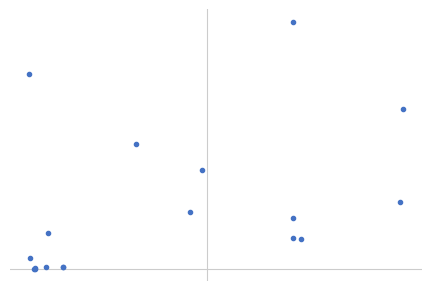

Reading right to left, list all the values displayed in this chart.

69829.0	29440.0	13100.0	13788.0	22122.9	107657.1	43325.5	24897.0	54324.4	1152.5	852.6	15664.3	937.8	417.0	300.0	271.4	5060.1	85026.0